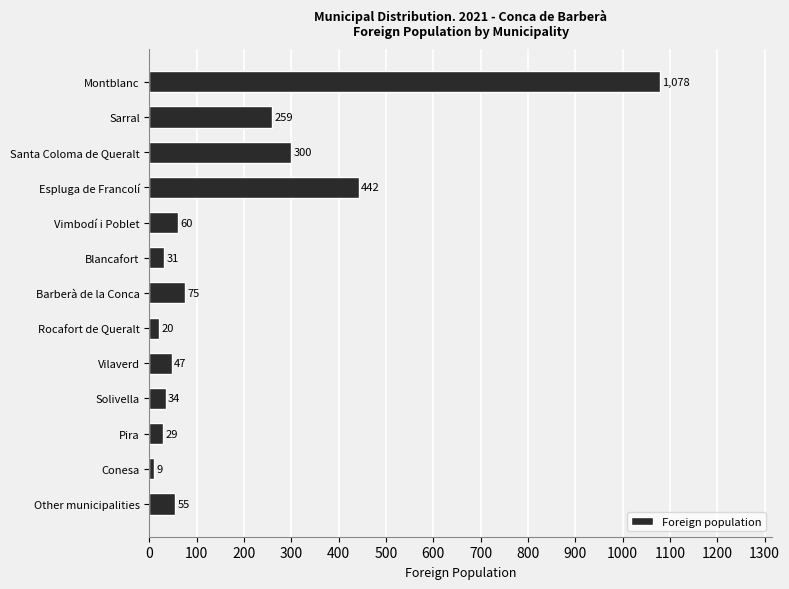

Reading bottom to top, extract all data points from this chart.

Other municipalities=55	Conesa=9	Pira=29	Solivella=34	Vilaverd=47	Rocafort de Queralt=20	Barberà de la Conca=75	Blancafort=31	Vimbodí i Poblet=60	Espluga de Francolí=442	Santa Coloma de Queralt=300	Sarral=259	Montblanc=1078